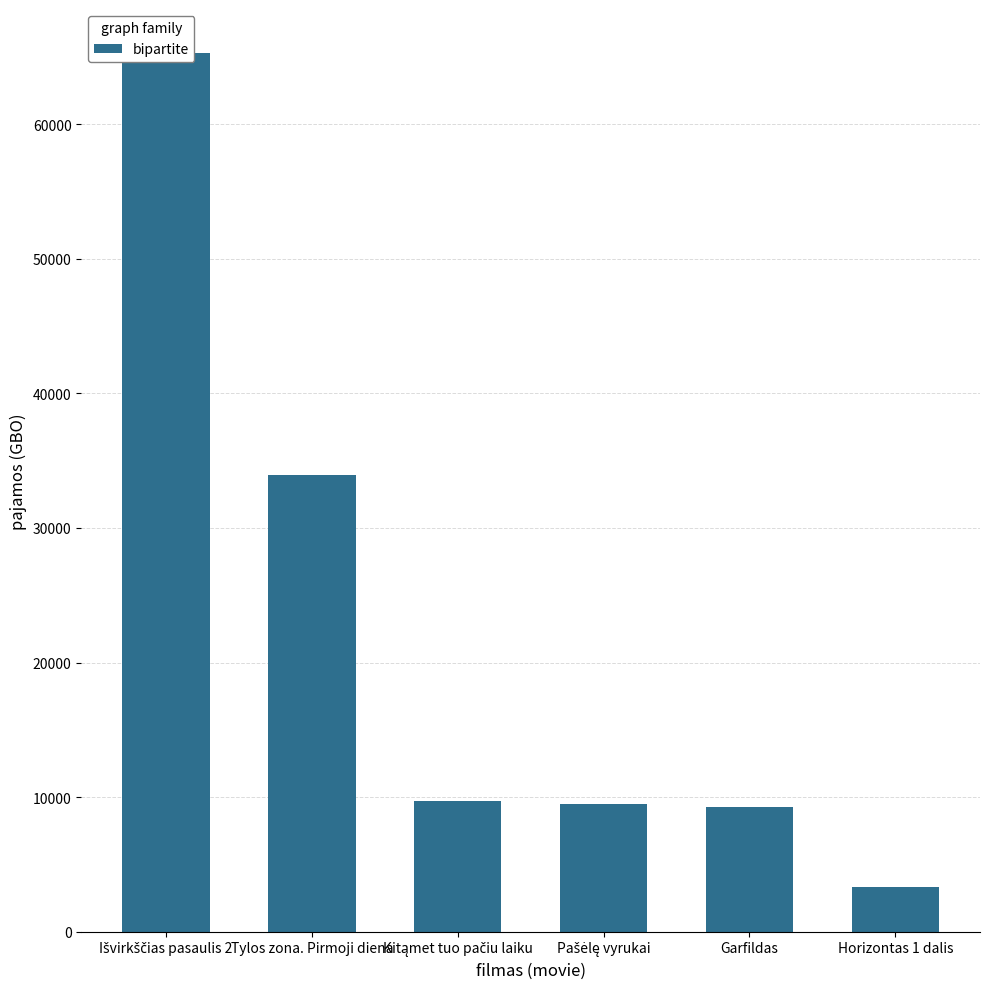

What is the label of the 1st bar from the left?

Išvirkščias pasaulis 2